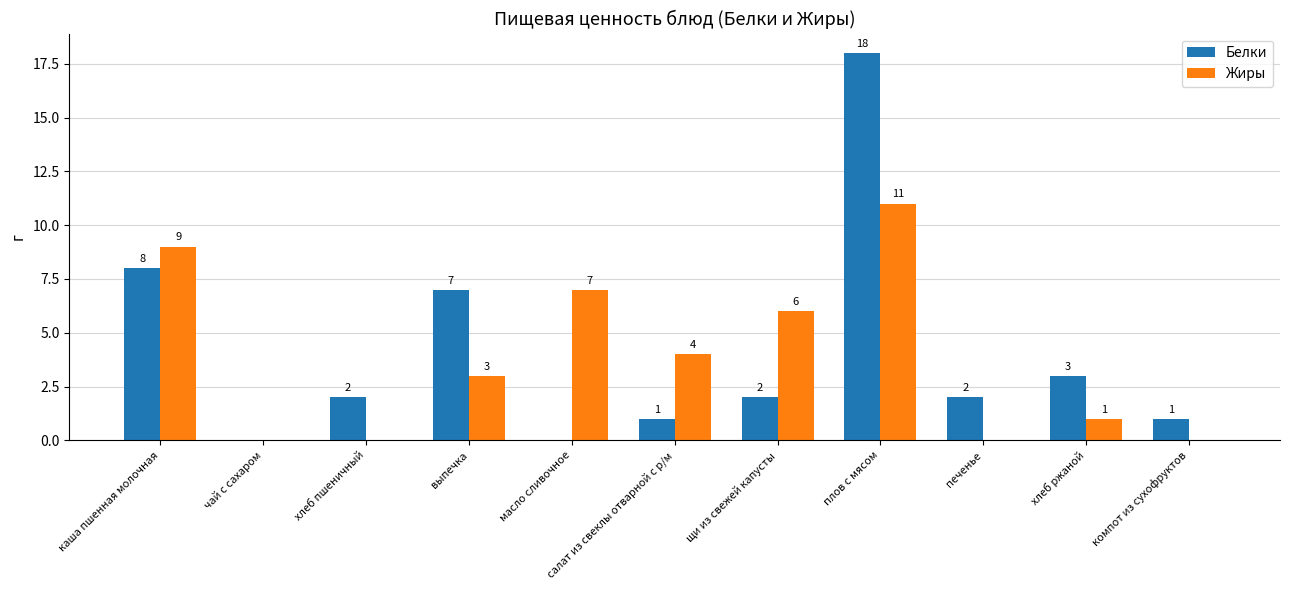

At which category is the sum across all series the highest?

плов с мясом